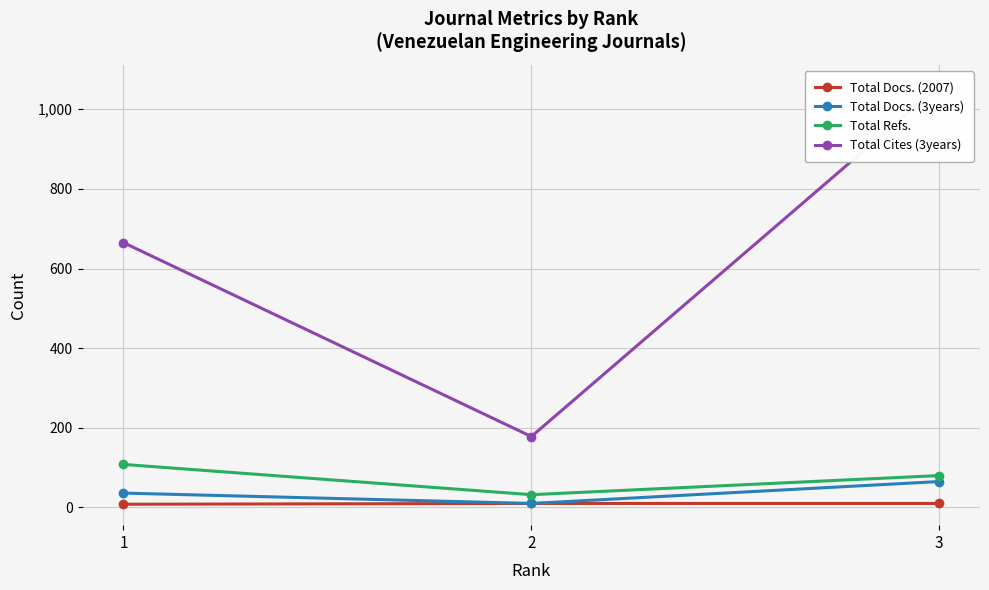

What are all the series names shown in the legend?

Total Docs. (2007), Total Docs. (3years), Total Refs., Total Cites (3years)